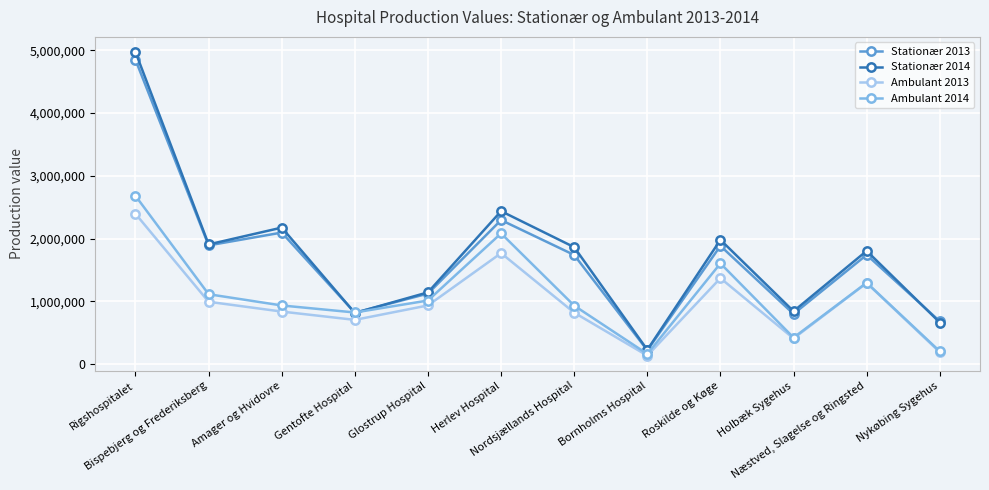

What is the difference between the second highest and minimum values in the Ambulant 2014 series?

1921191